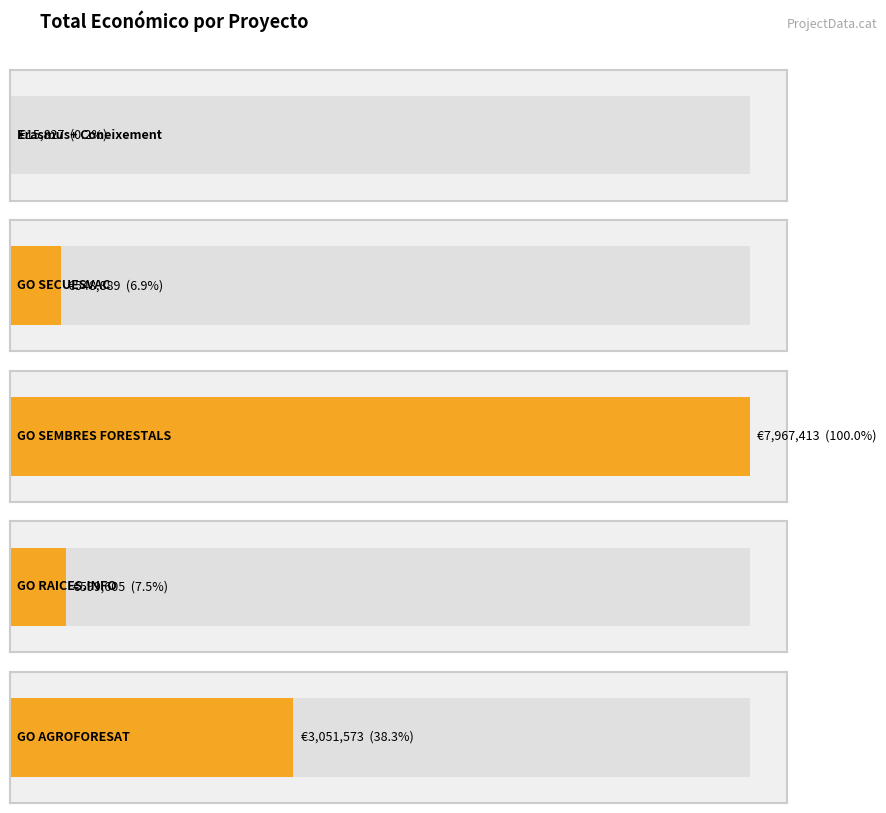

What is the value of the 5th bar from the left?

3051573